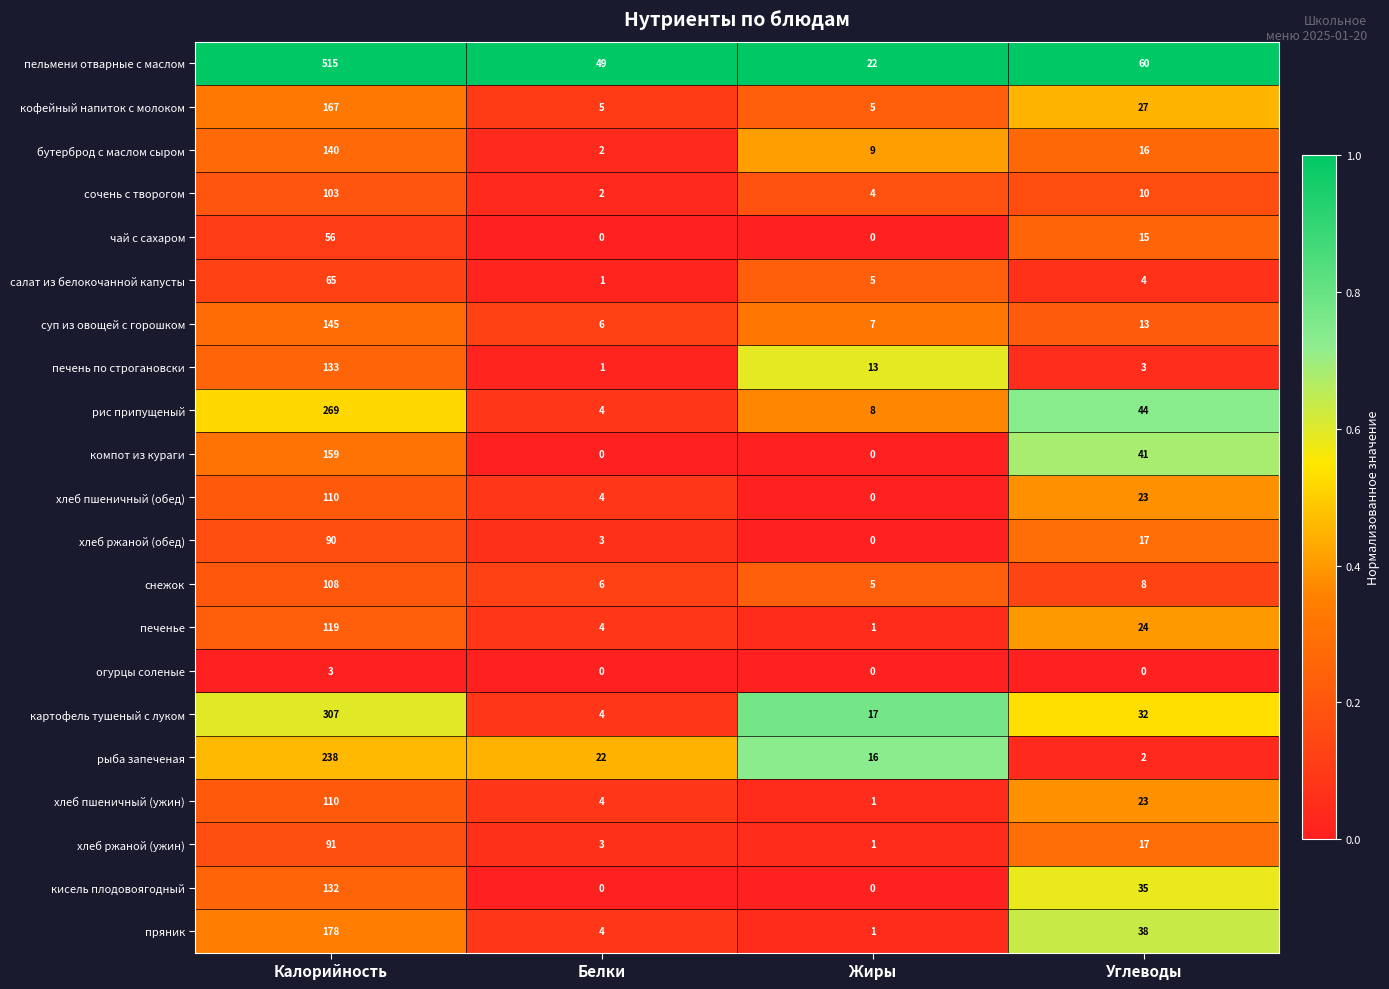

What is the difference between the пряник values at Калорийность and Белки?

174